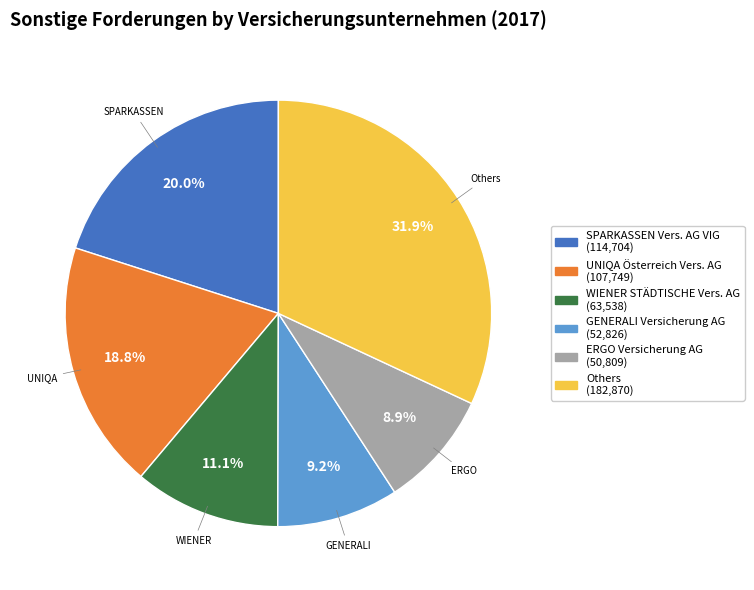

How many segments does this pie chart have?

6